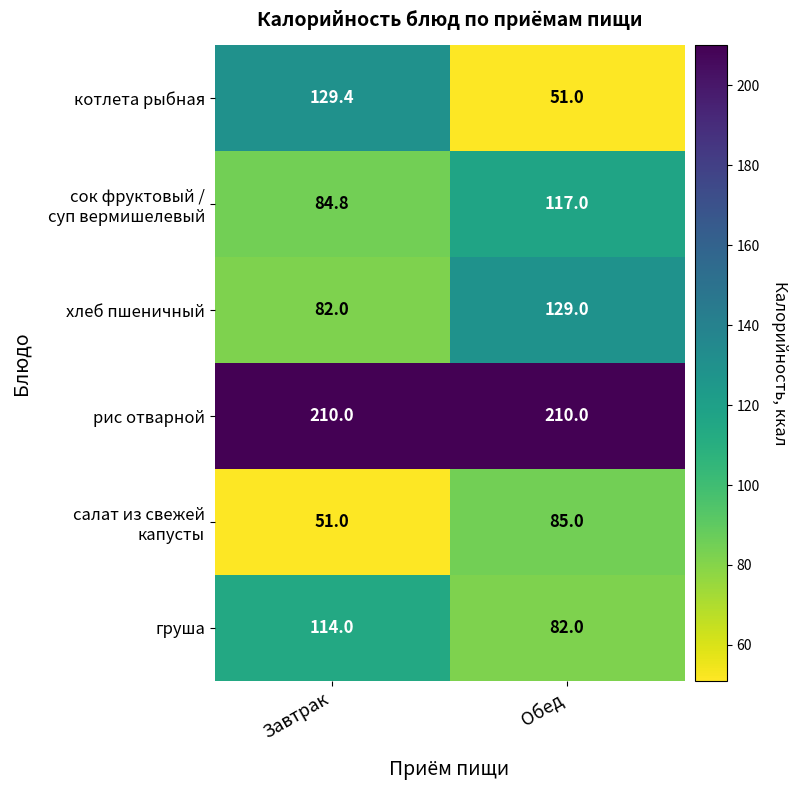

What is the difference between the maximum and minimum values in the хлеб пшеничный series?

47.0